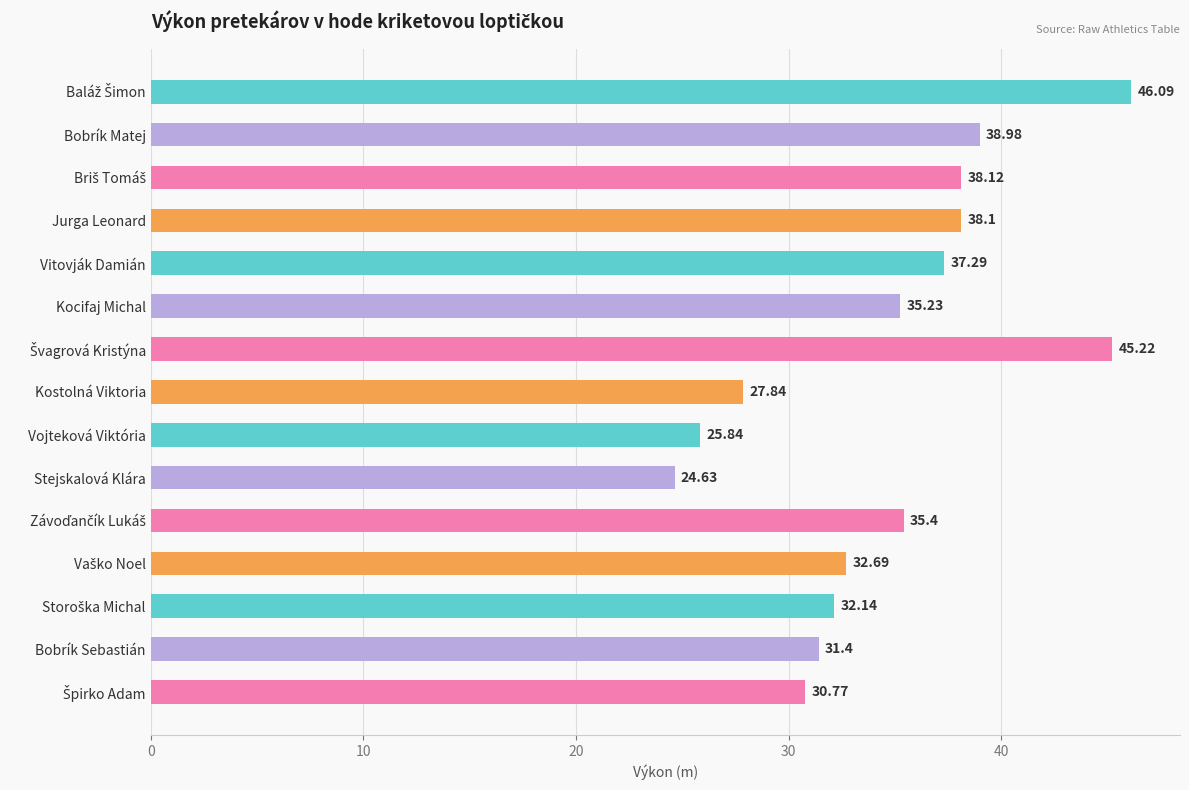

What is the sum of all values?

519.7